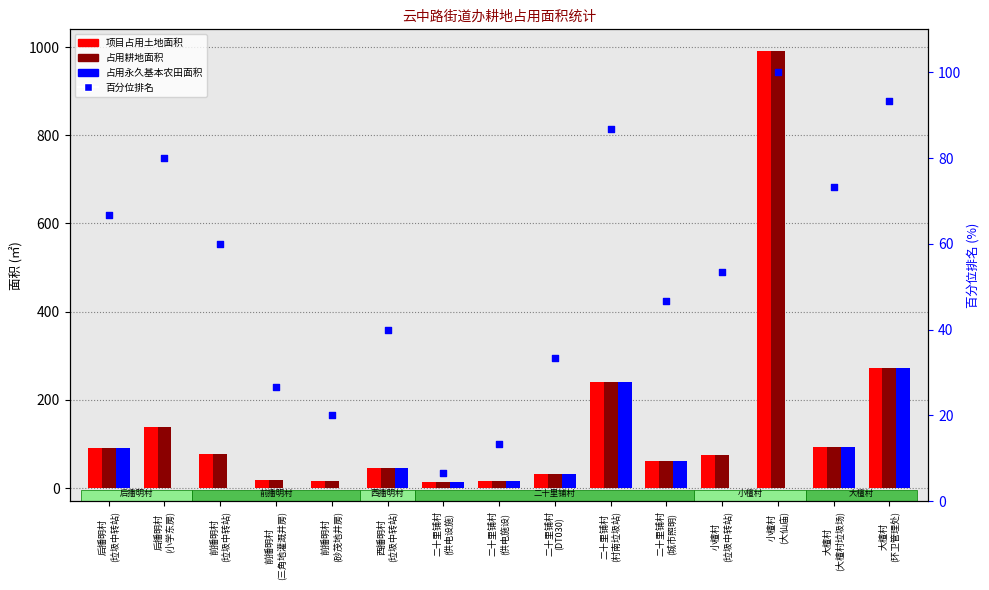

Which series has the largest Y range (max minus min)?

项目占用土地面积